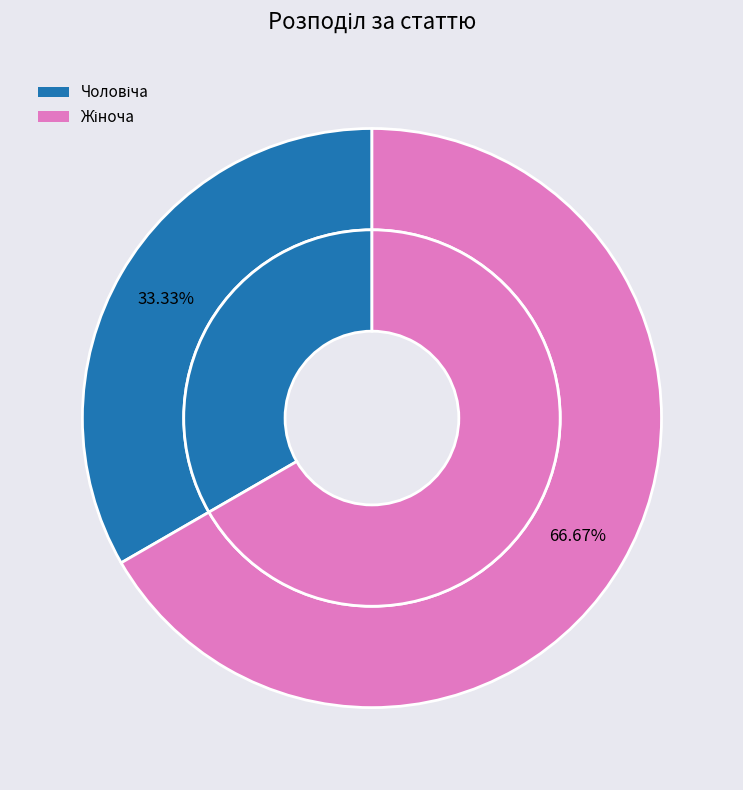

Which category has the biggest portion of the pie?

Жіноча